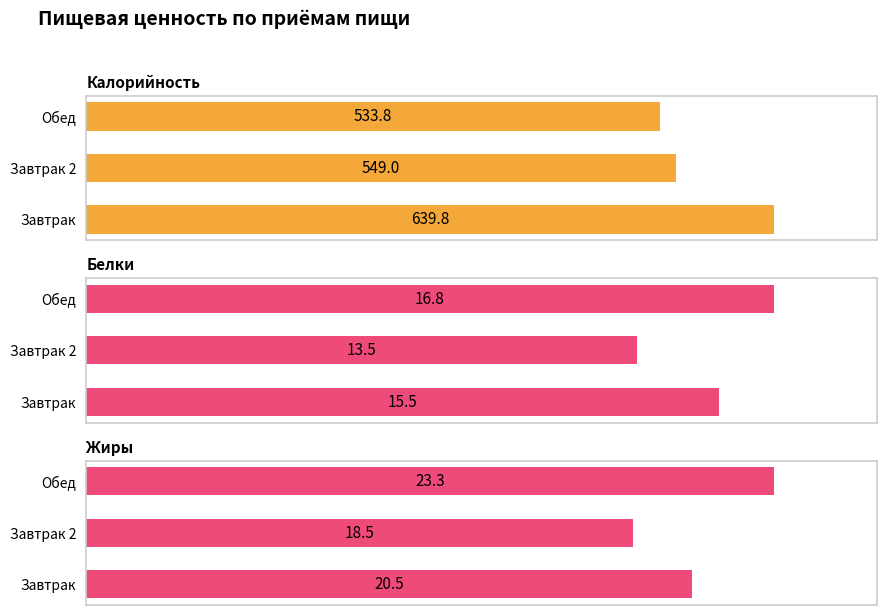

Where is Калорийность nearest to the value 586?

Завтрак 2